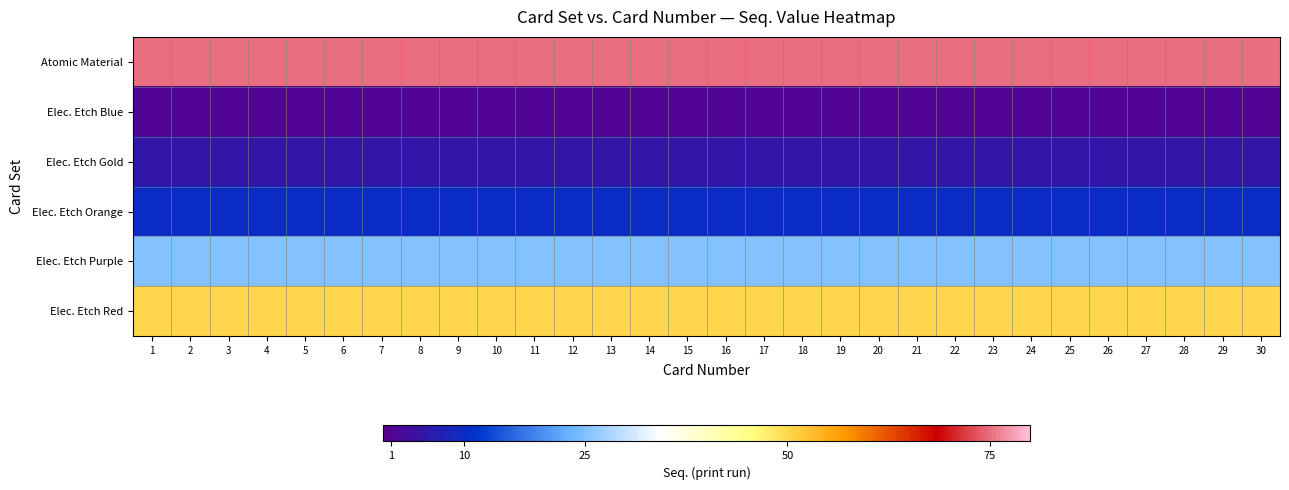

Reading right to left, transcribe all the data shown in this chart.

Atomic Material: 30=75	29=75	28=75	27=75	26=75	25=75	24=75	23=75	22=75	21=75	20=75	19=75	18=75	17=75	16=75	15=75	14=75	13=75	12=75	11=75	10=75	9=75	8=75	7=75	6=75	5=75	4=75	3=75	2=75	1=75
Elec. Etch Blue: 30=1	29=1	28=1	27=1	26=1	25=1	24=1	23=1	22=1	21=1	20=1	19=1	18=1	17=1	16=1	15=1	14=1	13=1	12=1	11=1	10=1	9=1	8=1	7=1	6=1	5=1	4=1	3=1	2=1	1=1
Elec. Etch Gold: 30=5	29=5	28=5	27=5	26=5	25=5	24=5	23=5	22=5	21=5	20=5	19=5	18=5	17=5	16=5	15=5	14=5	13=5	12=5	11=5	10=5	9=5	8=5	7=5	6=5	5=5	4=5	3=5	2=5	1=5
Elec. Etch Orange: 30=10	29=10	28=10	27=10	26=10	25=10	24=10	23=10	22=10	21=10	20=10	19=10	18=10	17=10	16=10	15=10	14=10	13=10	12=10	11=10	10=10	9=10	8=10	7=10	6=10	5=10	4=10	3=10	2=10	1=10
Elec. Etch Purple: 30=25	29=25	28=25	27=25	26=25	25=25	24=25	23=25	22=25	21=25	20=25	19=25	18=25	17=25	16=25	15=25	14=25	13=25	12=25	11=25	10=25	9=25	8=25	7=25	6=25	5=25	4=25	3=25	2=25	1=25
Elec. Etch Red: 30=50	29=50	28=50	27=50	26=50	25=50	24=50	23=50	22=50	21=50	20=50	19=50	18=50	17=50	16=50	15=50	14=50	13=50	12=50	11=50	10=50	9=50	8=50	7=50	6=50	5=50	4=50	3=50	2=50	1=50